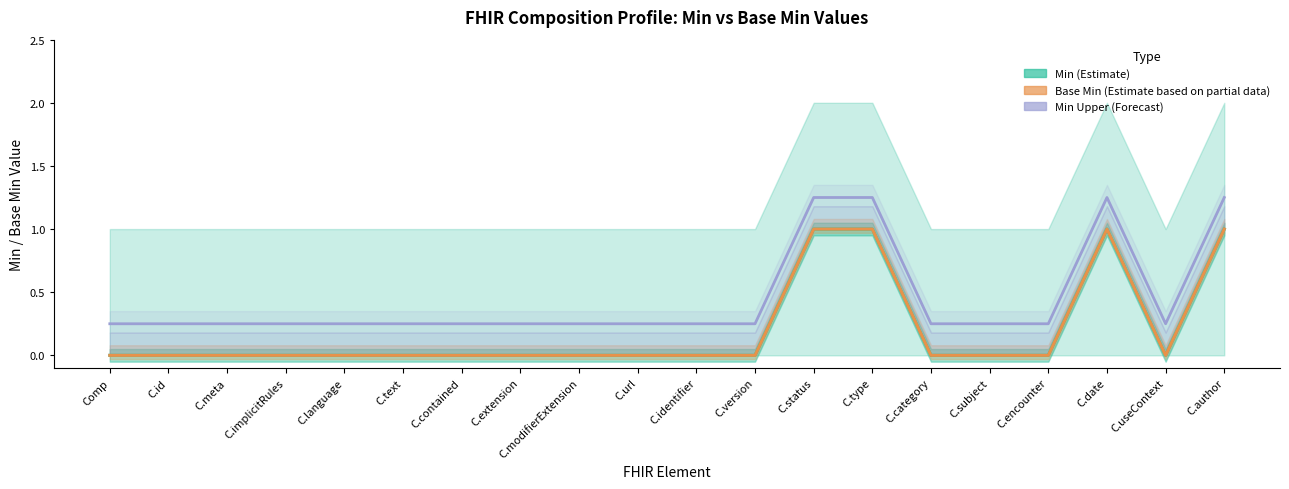

What is the difference between the maximum and second lowest values in the Min (Estimate) series?

1.0